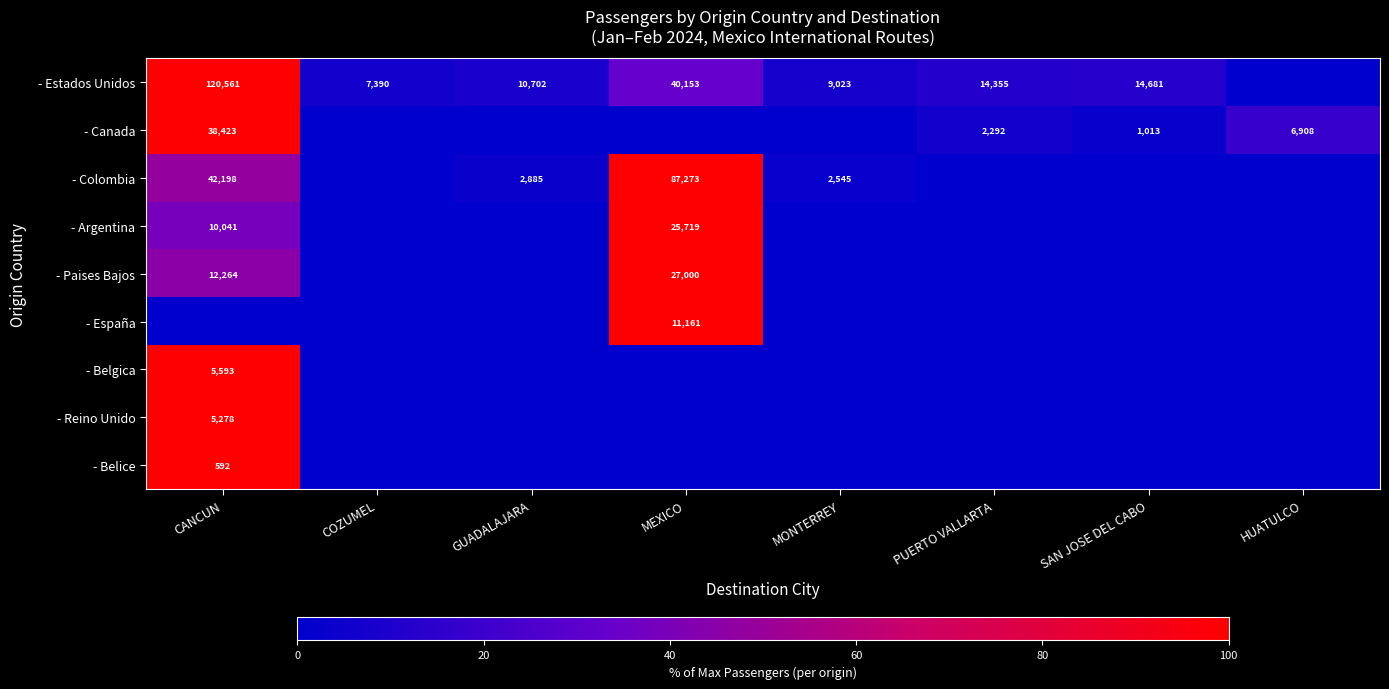

The - Canada series shows 597 at PUERTO VALLARTA. True or false?

False